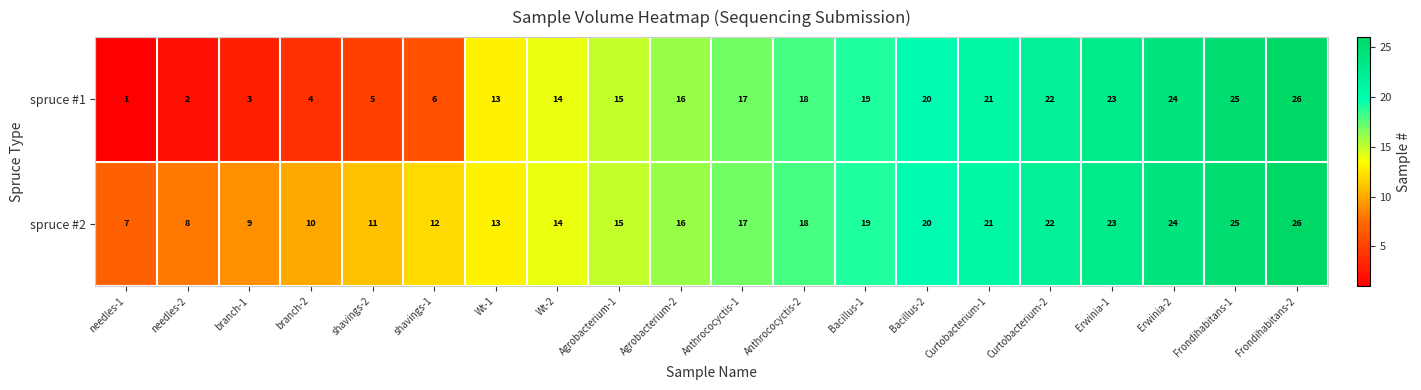

The spruce #2 series shows 7 at Agrobacterium-1. True or false?

False